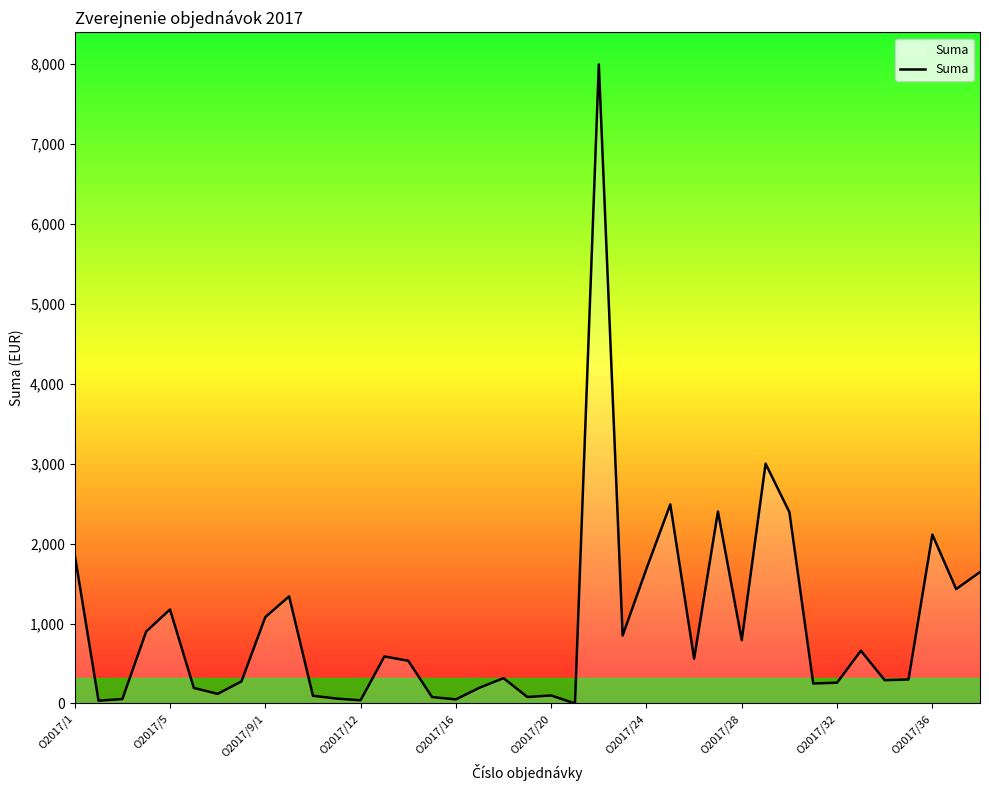

What is the maximum value shown in the chart?

7995.0